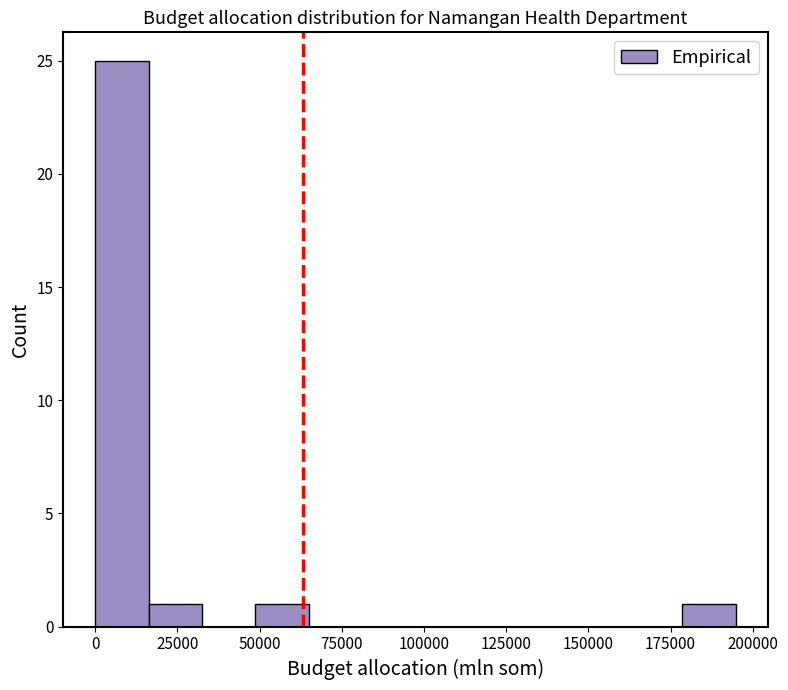

Read against the x-axis, roughly where is the centre of the tallest bar?

10000